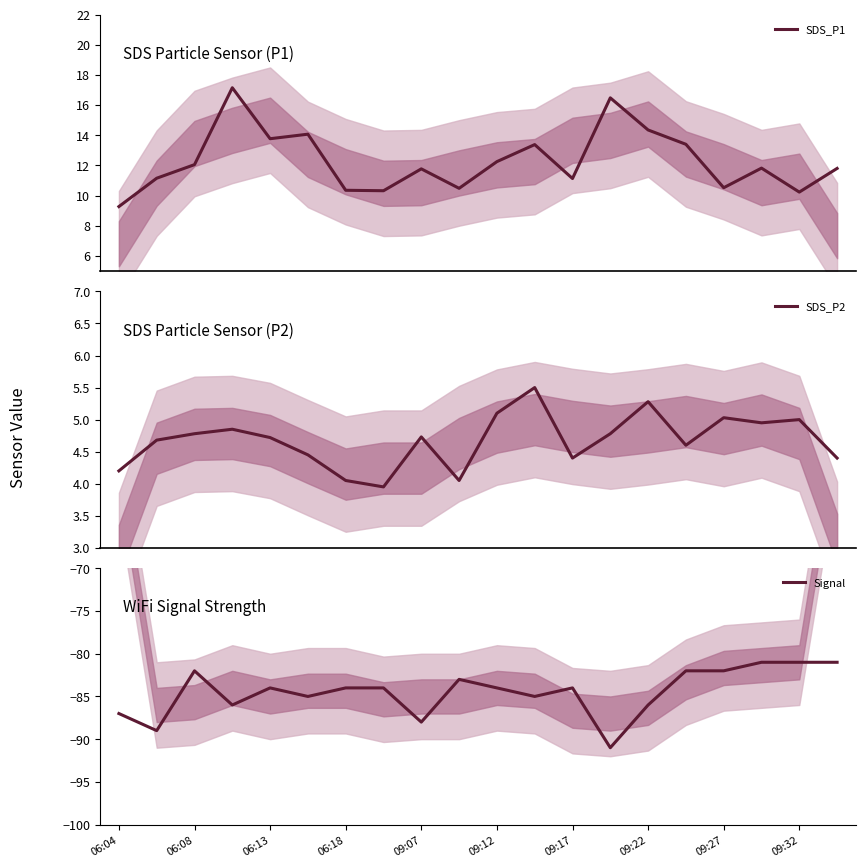

True or false: SDS_P2 and SDS_P1 cross at least once.

False